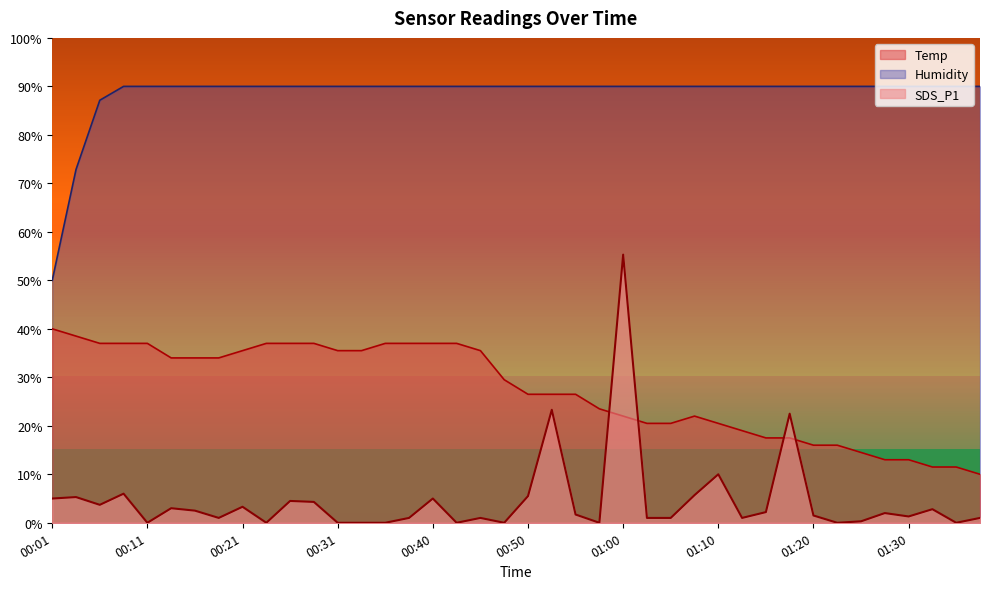

Which series ends up on top after the final intersection of SDS_P1 and Temp?

Temp